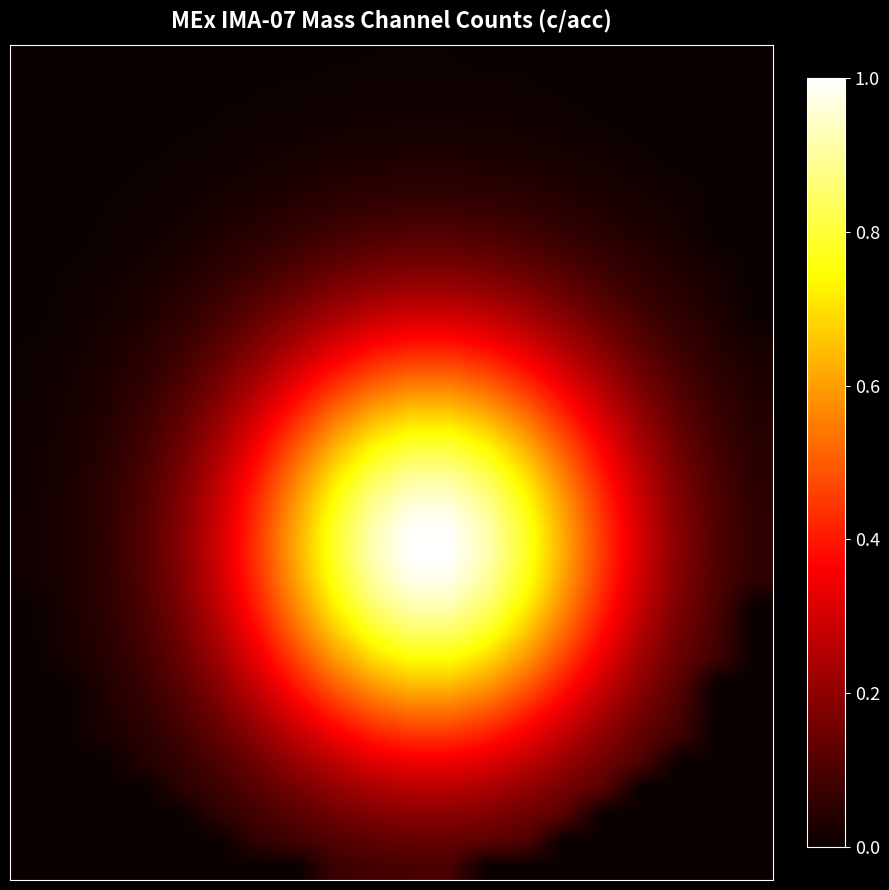

What is the maximum value shown in the chart?

1.0